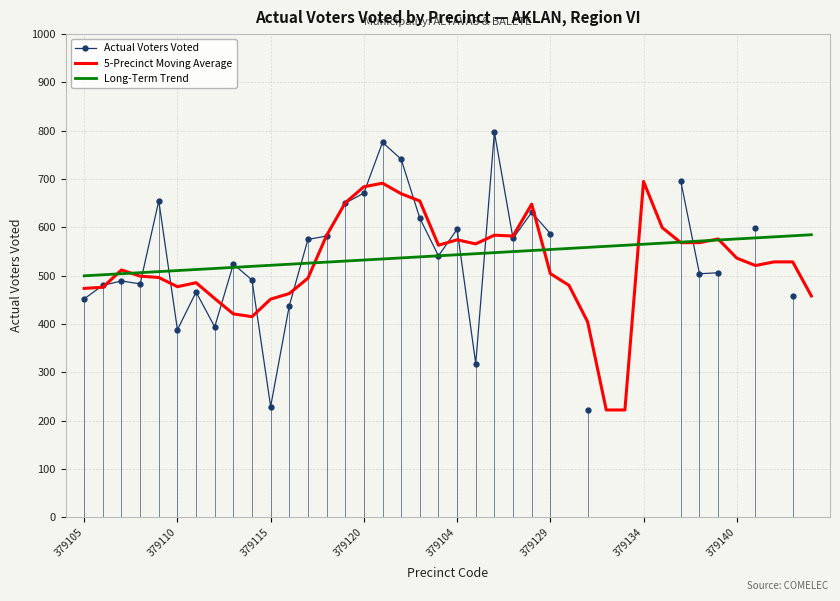

Is the value of Actual Voters Voted at 9 greater than the value of 5-Precinct Moving Average at 9?

Yes